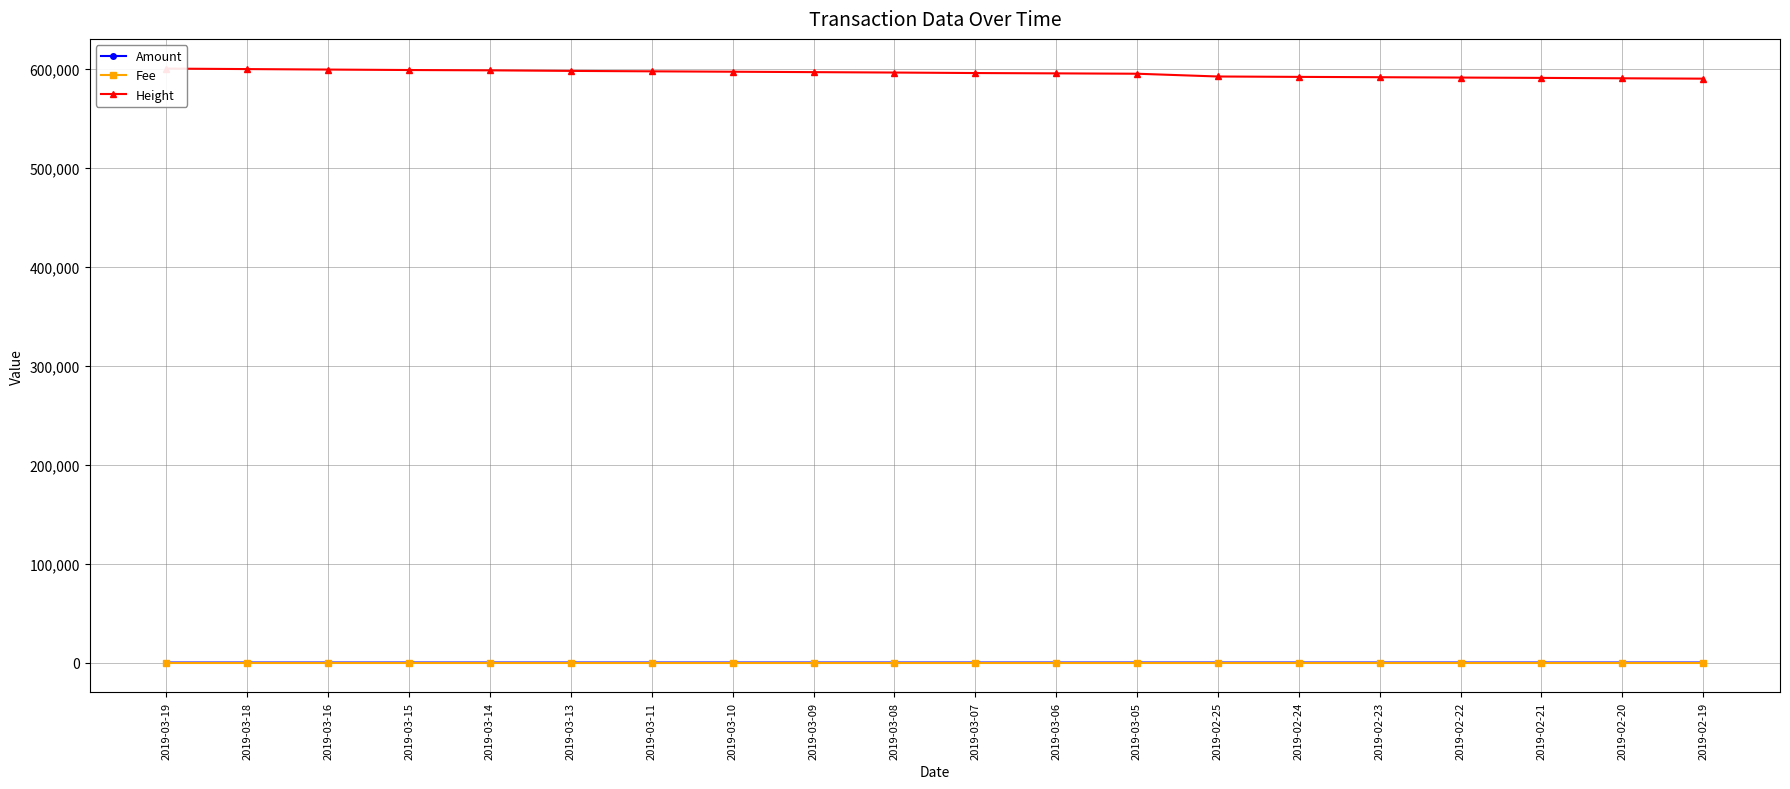

What value does the Height series have at 2019-02-23?

591982.0